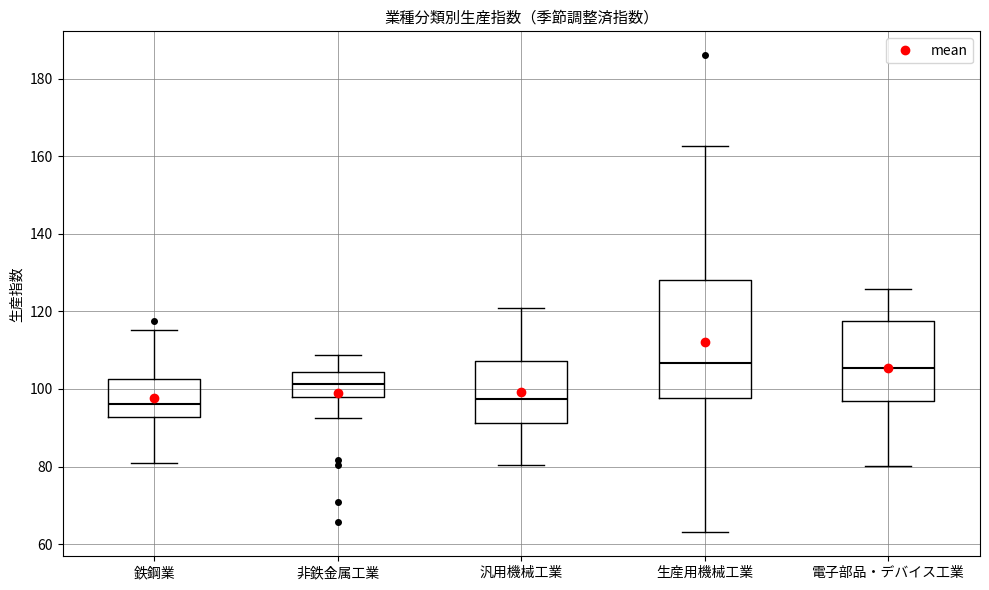

Reading left to right, read every box against the y-axis: the position of its median line, the range the box covers, and the ends of its whiskers. The values are not printed on the chart, so give them approximately, as read against the axis.

鉄鋼業: median 96, box 92 to 102, whiskers 80 to 116
非鉄金属工業: median 102, box 98 to 104, whiskers 92 to 108
汎用機械工業: median 98, box 92 to 108, whiskers 80 to 120
生産用機械工業: median 106, box 98 to 128, whiskers 64 to 162
電子部品・デバイス工業: median 106, box 96 to 118, whiskers 80 to 126